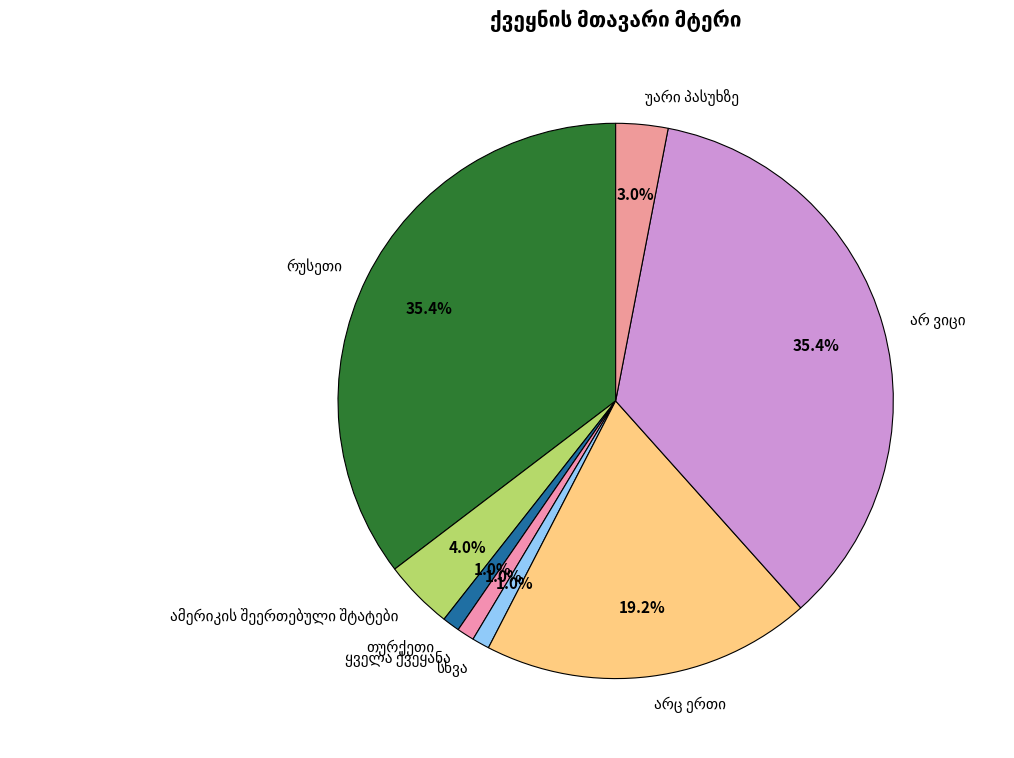

How many slices are in this pie chart?

8